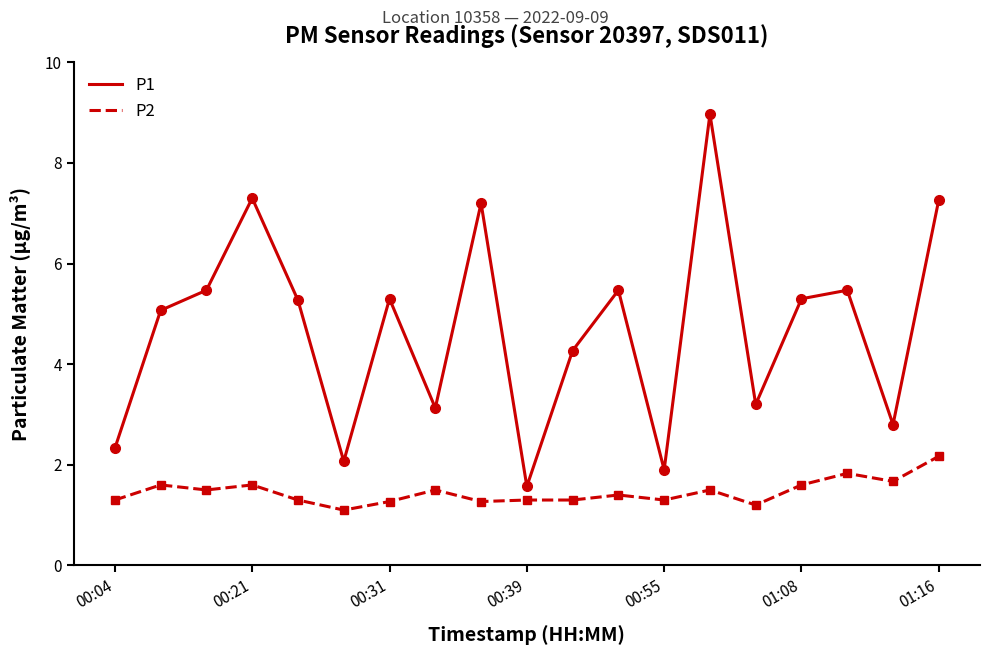

Which series has the largest total across all categories?

P1